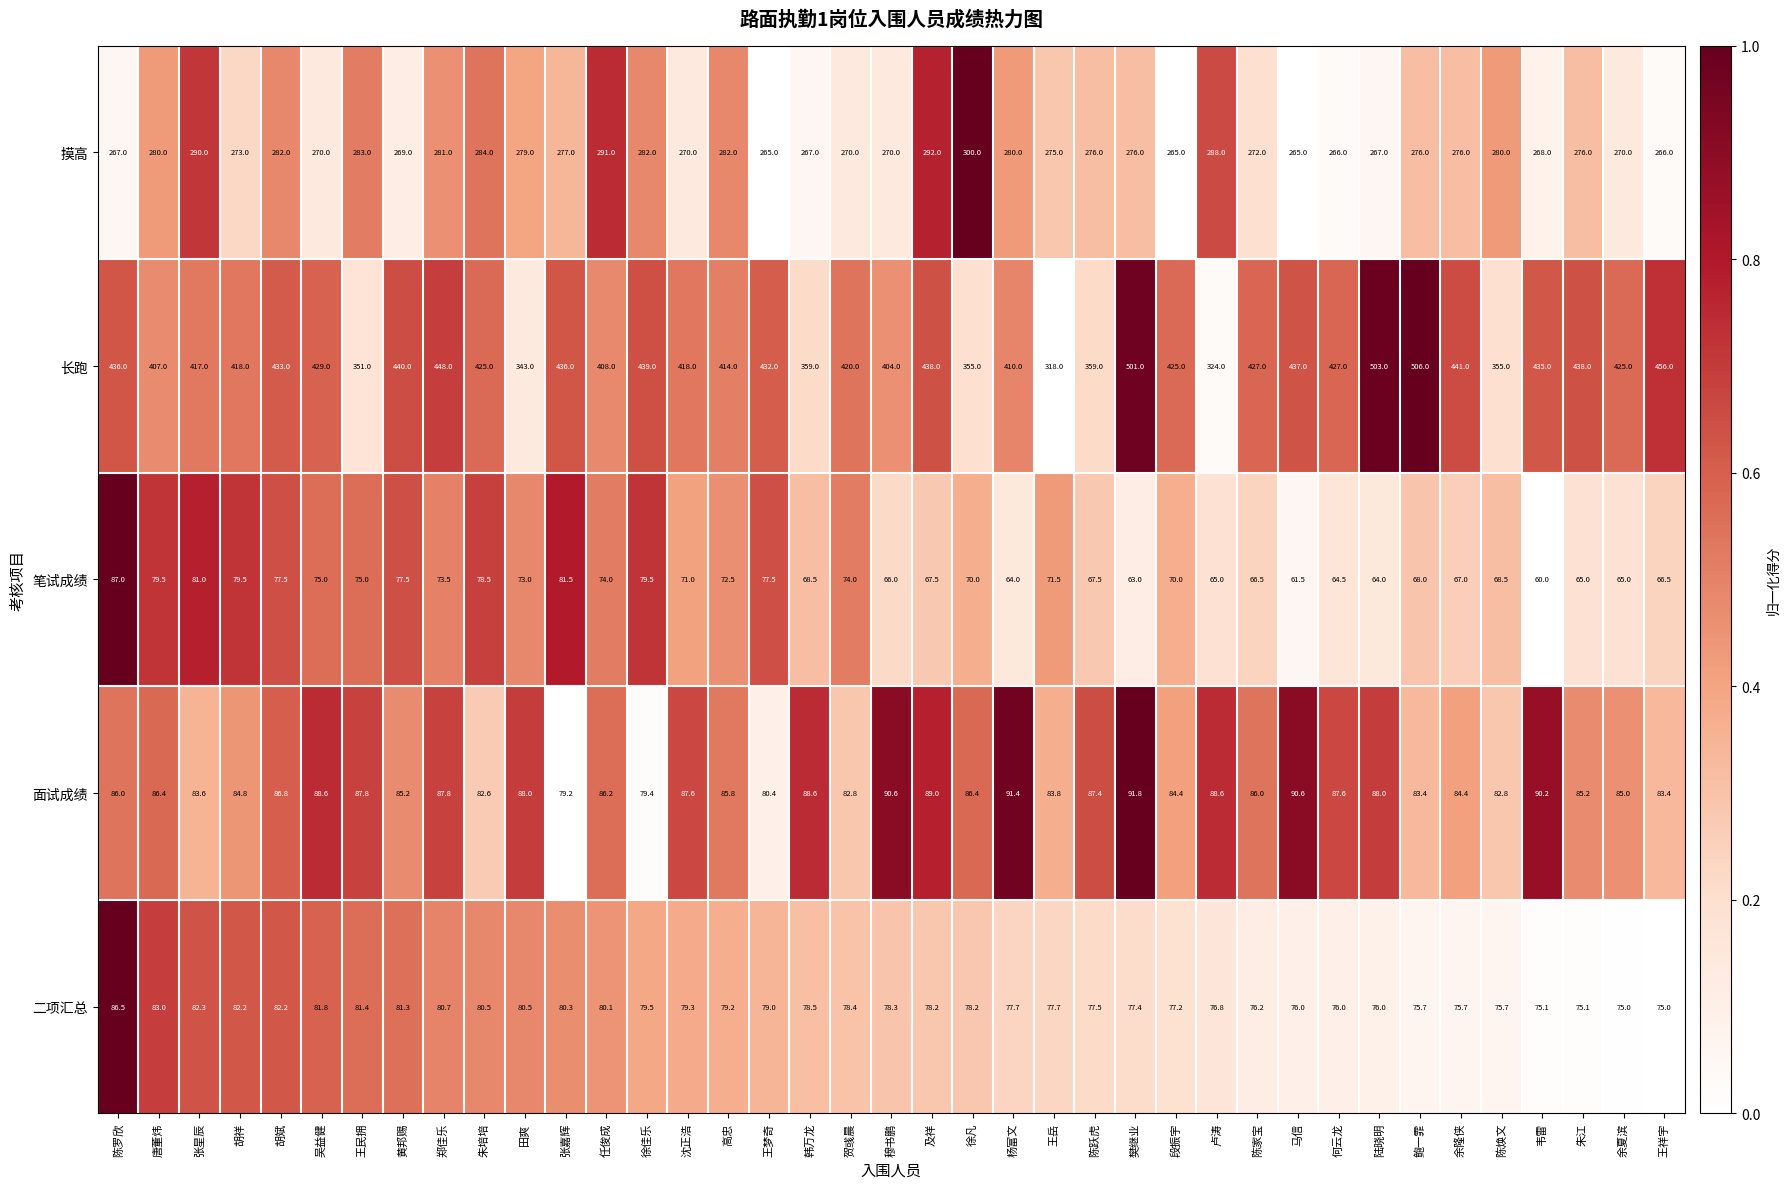

Count the number of data series in this chart.

5